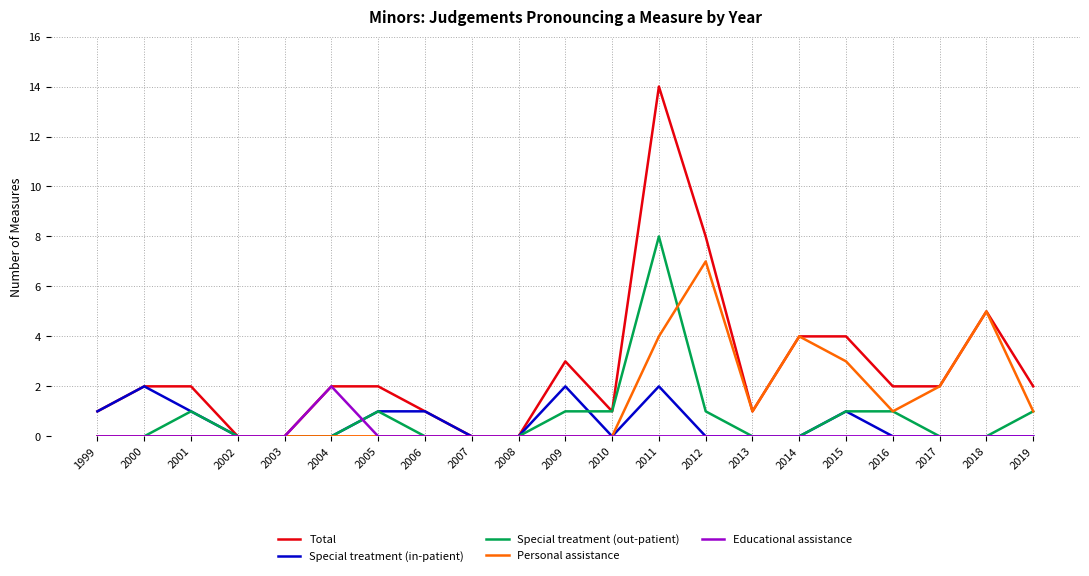

Reading left to right, transcribe all the data shown in this chart.

Total: 1	2	2	0	0	2	2	1	0	0	3	1	14	8	1	4	4	2	2	5	2
Special treatment (in-patient): 1	2	1	0	0	0	1	1	0	0	2	0	2	0	0	0	1	0	0	0	0
Special treatment (out-patient): 0	0	1	0	0	0	1	0	0	0	1	1	8	1	0	0	1	1	0	0	1
Personal assistance: 0	0	0	0	0	0	0	0	0	0	0	0	4	7	1	4	3	1	2	5	1
Educational assistance: 0	0	0	0	0	2	0	0	0	0	0	0	0	0	0	0	0	0	0	0	0